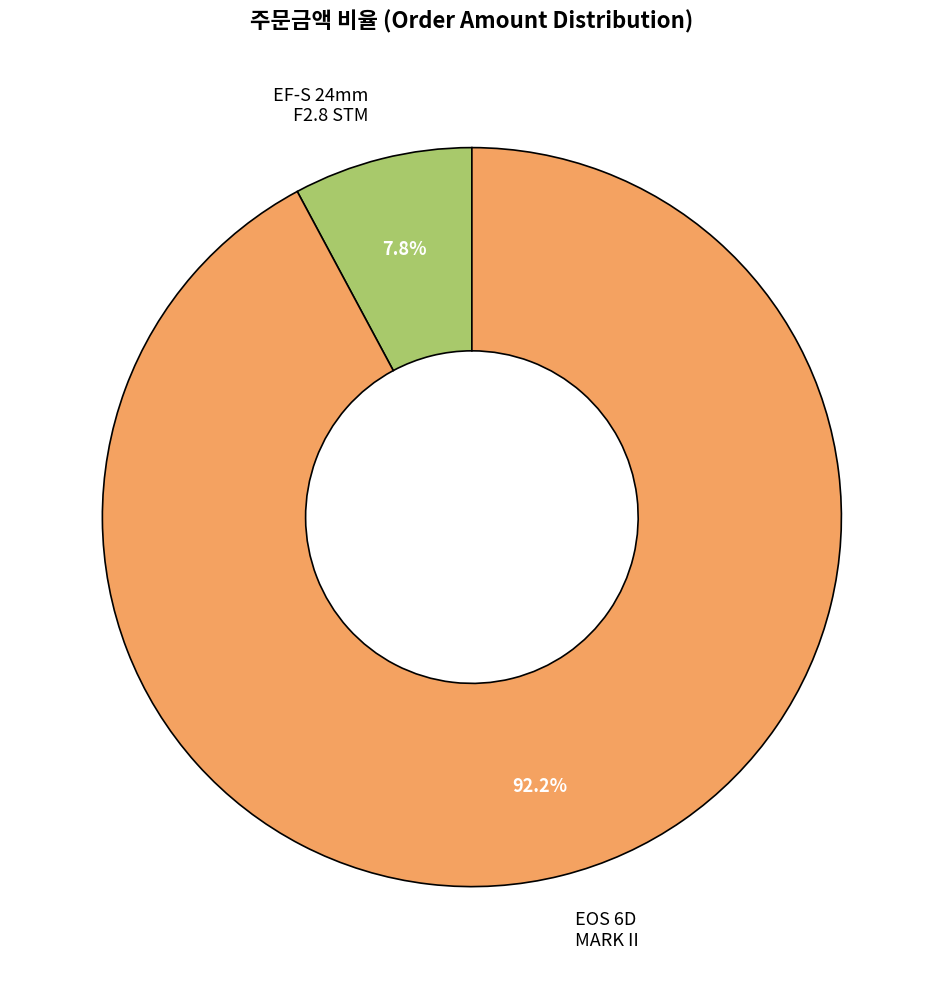

What is the smallest slice in the pie chart?

EF-S 24mm F2.8 STM